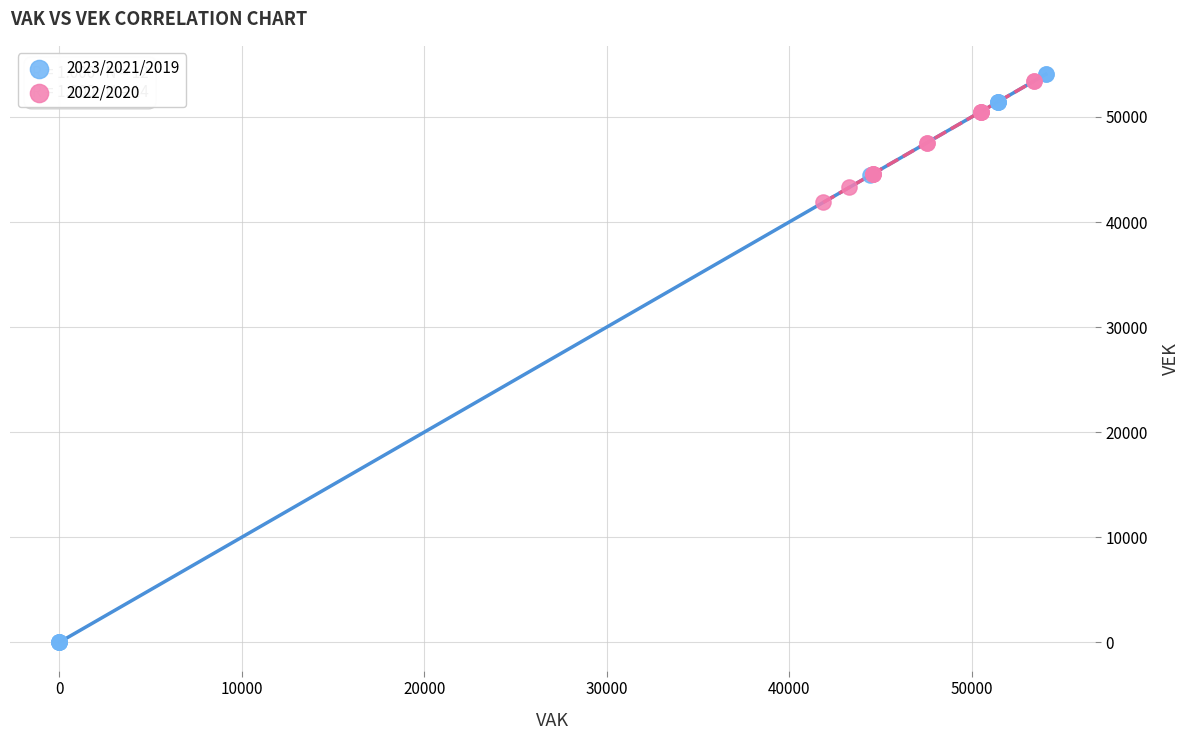

Which series reaches the minimum Y coordinate?

2023/2021/2019